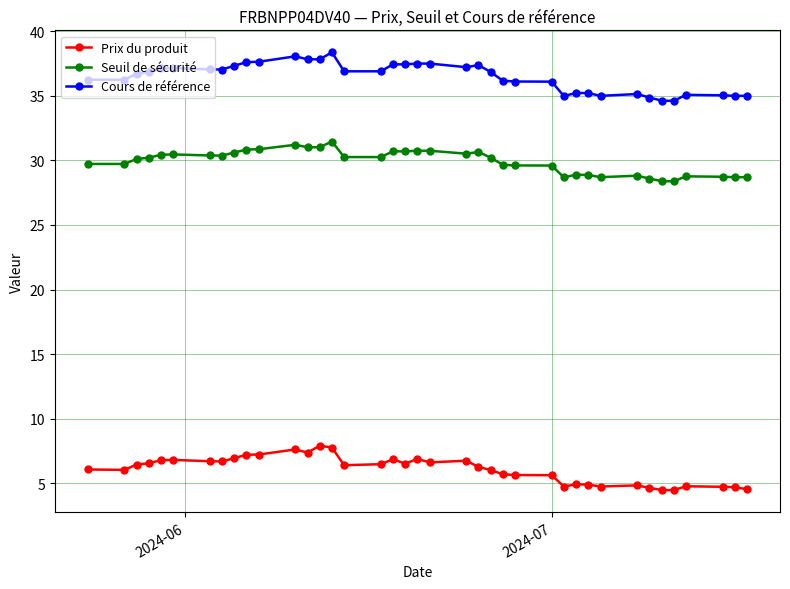

What is the average value of the Prix du produit series?

6.1